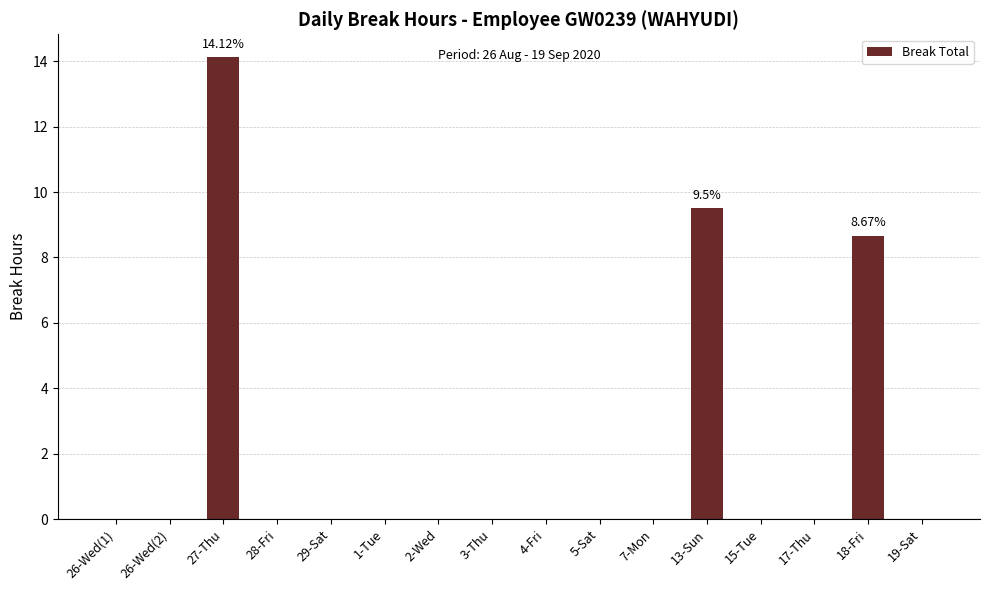

What is the sum of all values?

32.3